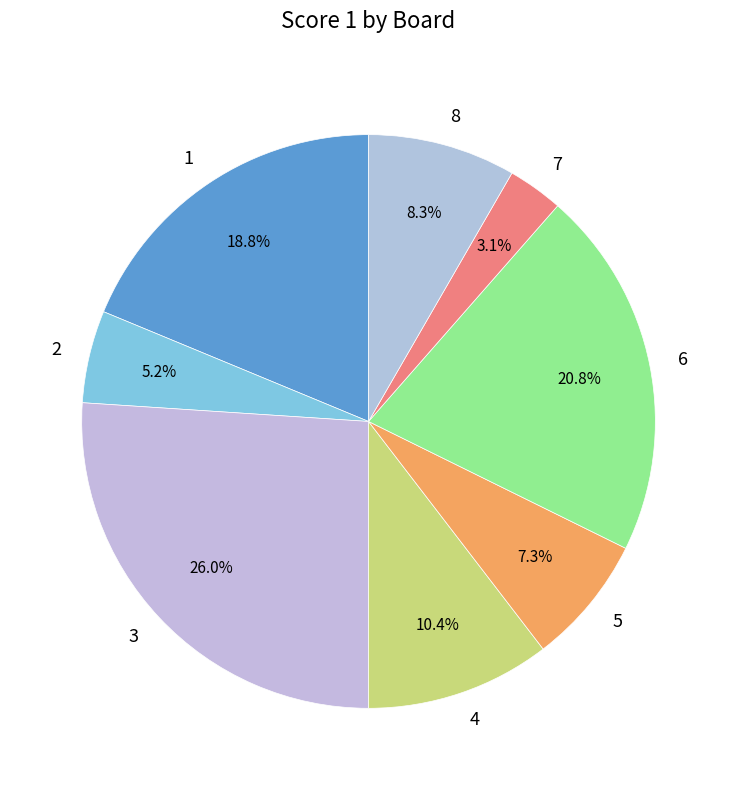

Which slice is the largest?

3